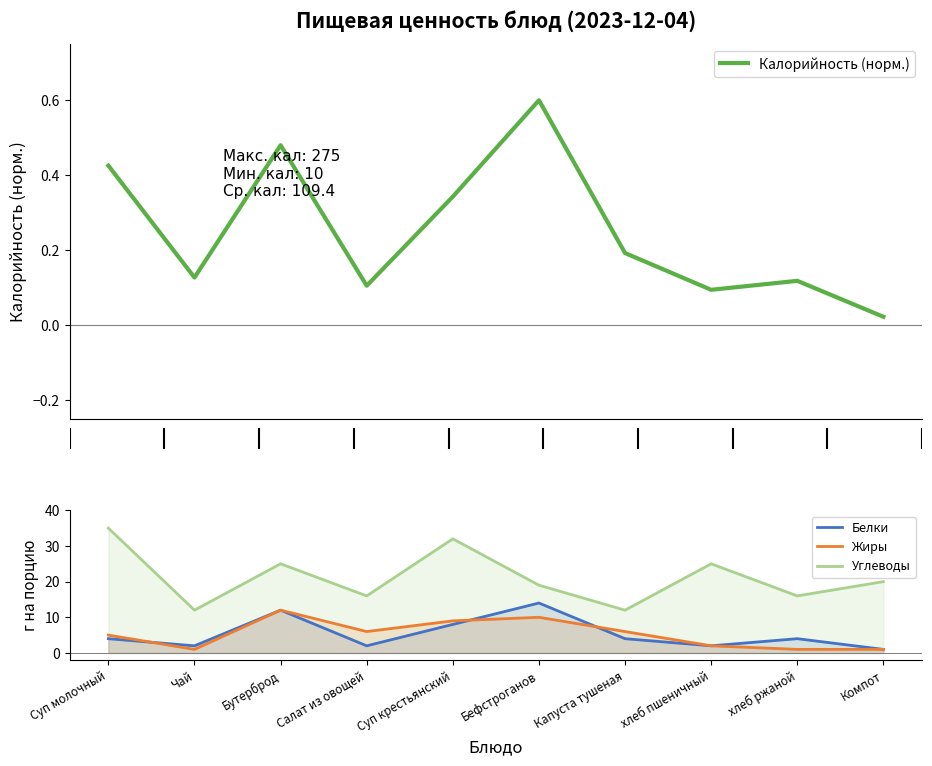

Is it true that Жиры equals 5 at Суп молочный?

True